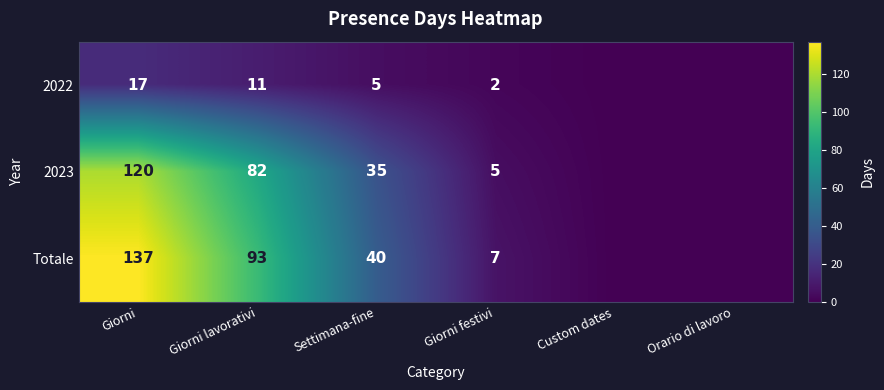

The 2023 series shows 144 at Giorni lavorativi. True or false?

False